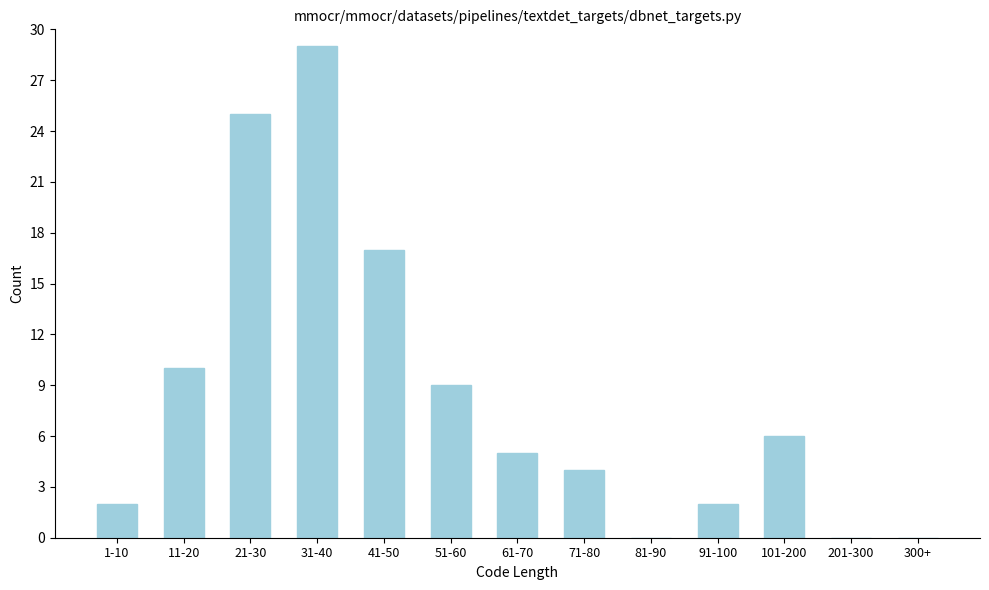

Reading left to right, transcribe all the data shown in this chart.

1-10=2	11-20=10	21-30=25	31-40=29	41-50=17	51-60=9	61-70=5	71-80=4	81-90=0	91-100=2	101-200=6	201-300=0	300+=0